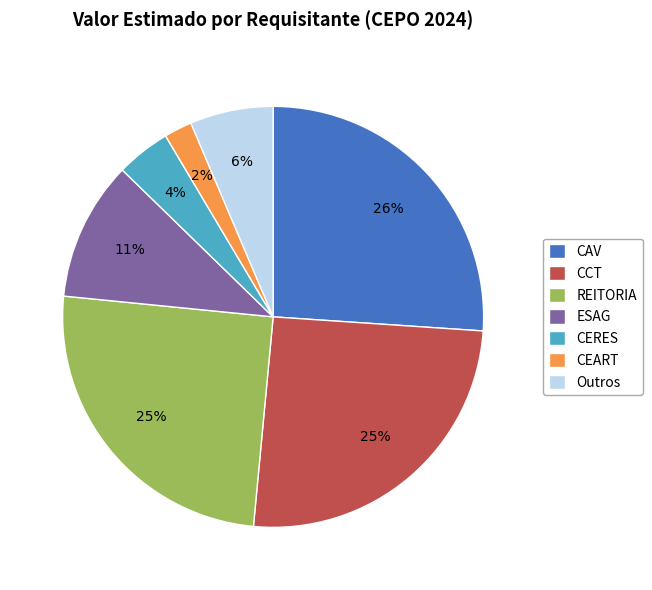

Between CAV and CCT, which is larger?

CAV